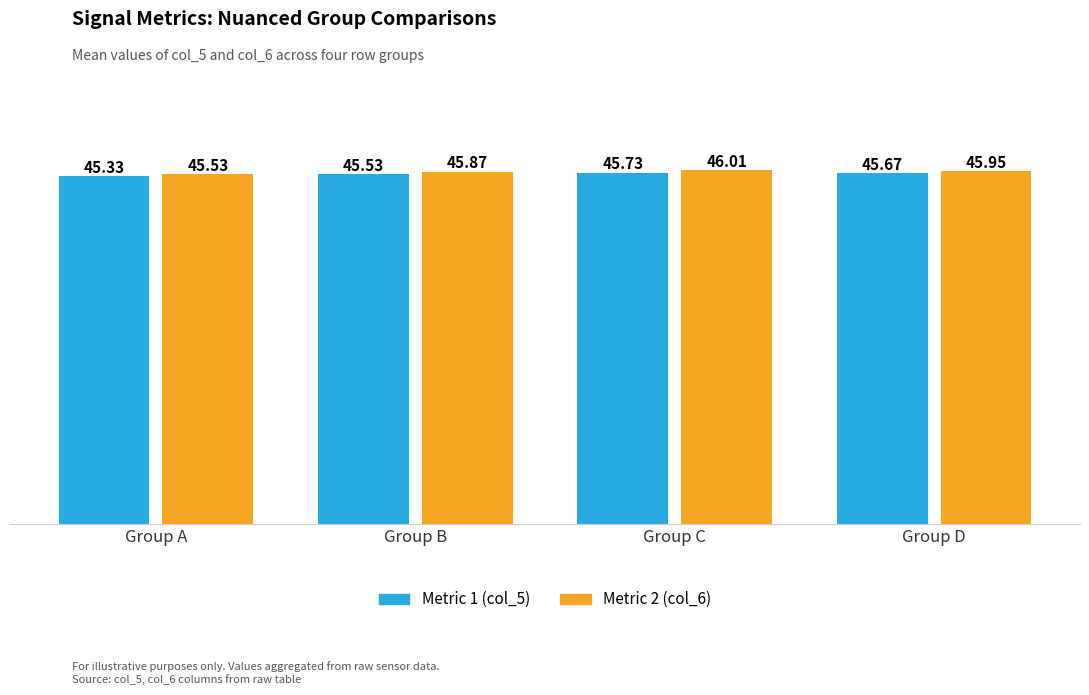

What are all the series names shown in the legend?

Metric 1 (col_5), Metric 2 (col_6)